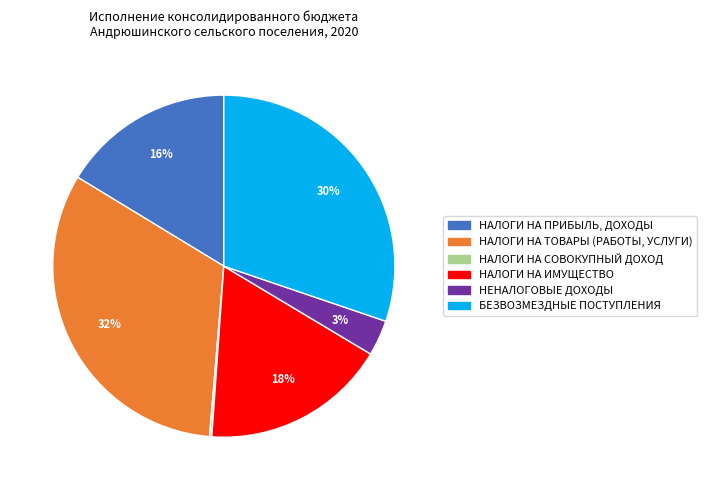

Does any single category account for the majority?

No